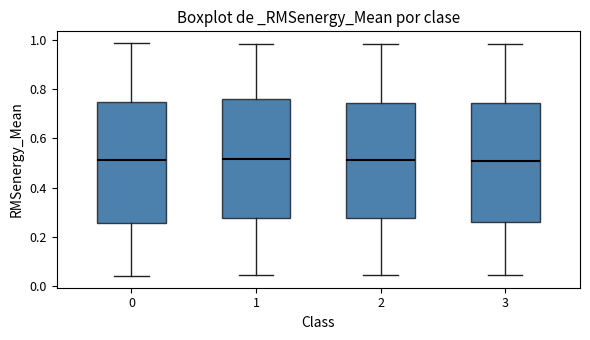

Reading left to right, transcribe this box plot: for each box, give where its median line is, the range the box spans, and where its two whiskers end, as read against the y-axis. The values are not printed on the chart, so give them approximately, as read against the axis.

0: median 0.52, box 0.26 to 0.74, whiskers 0.04 to 0.98
1: median 0.52, box 0.28 to 0.76, whiskers 0.04 to 0.98
2: median 0.52, box 0.28 to 0.74, whiskers 0.04 to 0.98
3: median 0.50, box 0.26 to 0.74, whiskers 0.04 to 0.98